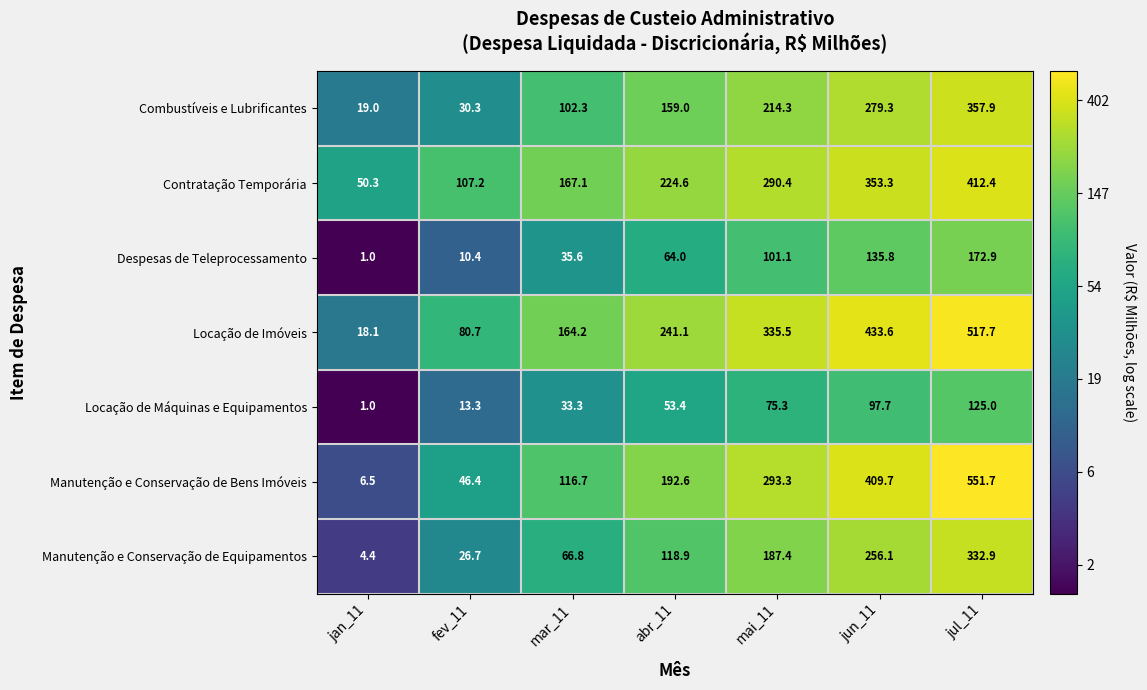

Which category has the highest value in the Contratação Temporária series?

jul_11